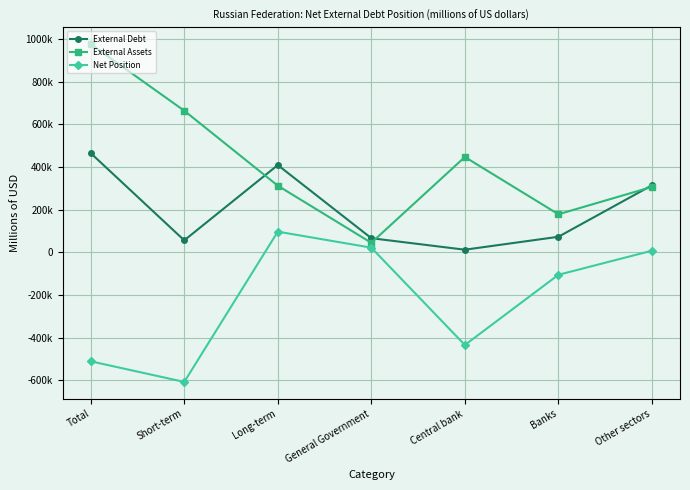

True or false: Net Position has more than 2 points higher than both neighbors.

False